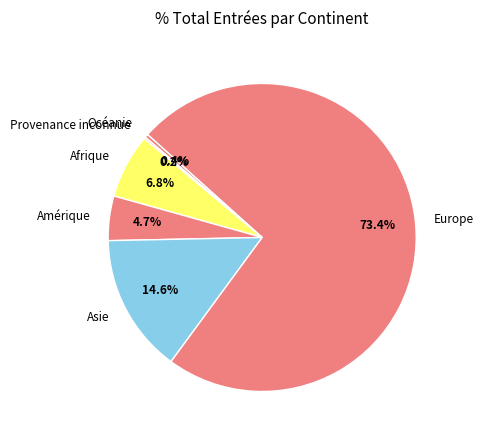

Which category accounts for the majority?

Europe